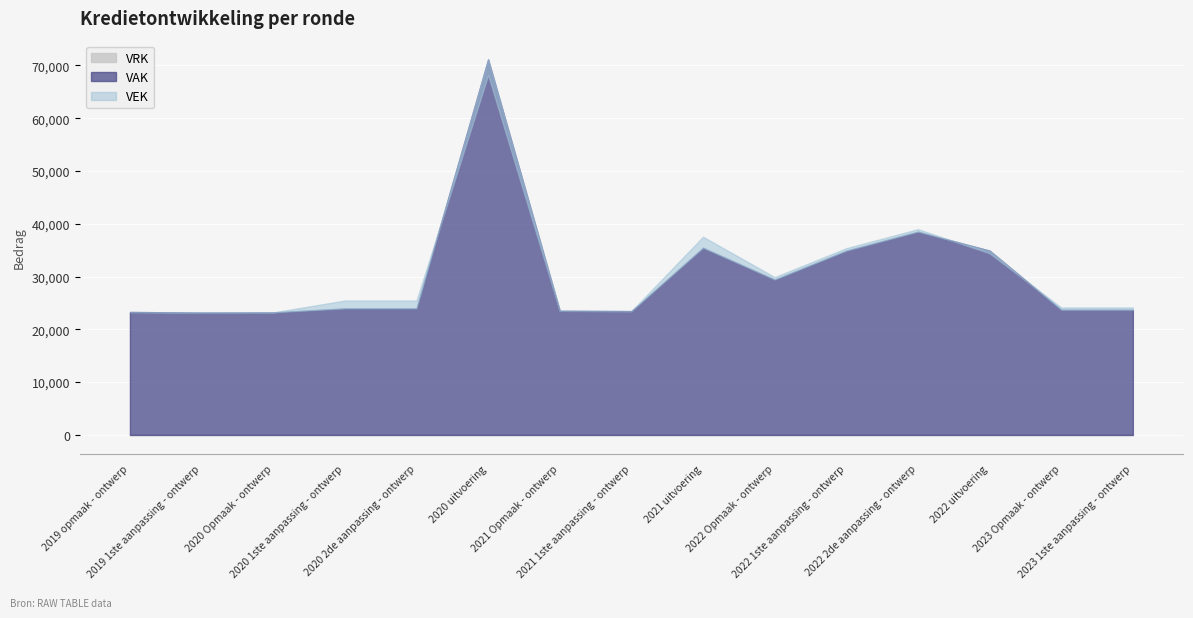

Does the chart display data point markers on the line(s)?

No